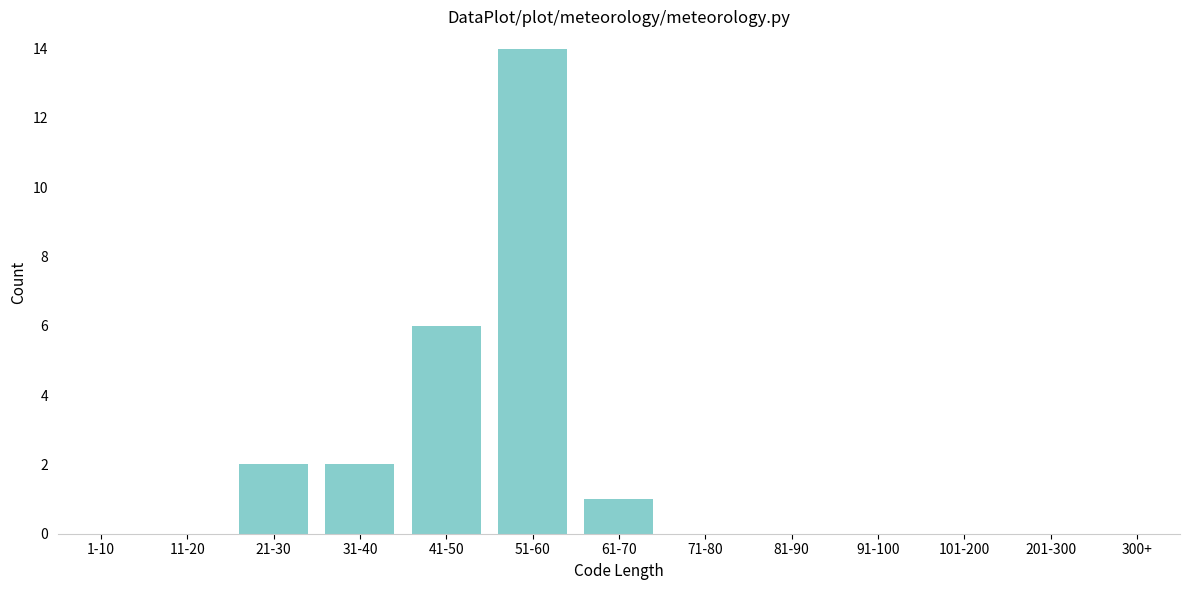

Reading left to right, what are all the values shown in this chart?

1-10=0	11-20=0	21-30=2	31-40=2	41-50=6	51-60=14	61-70=1	71-80=0	81-90=0	91-100=0	101-200=0	201-300=0	300+=0